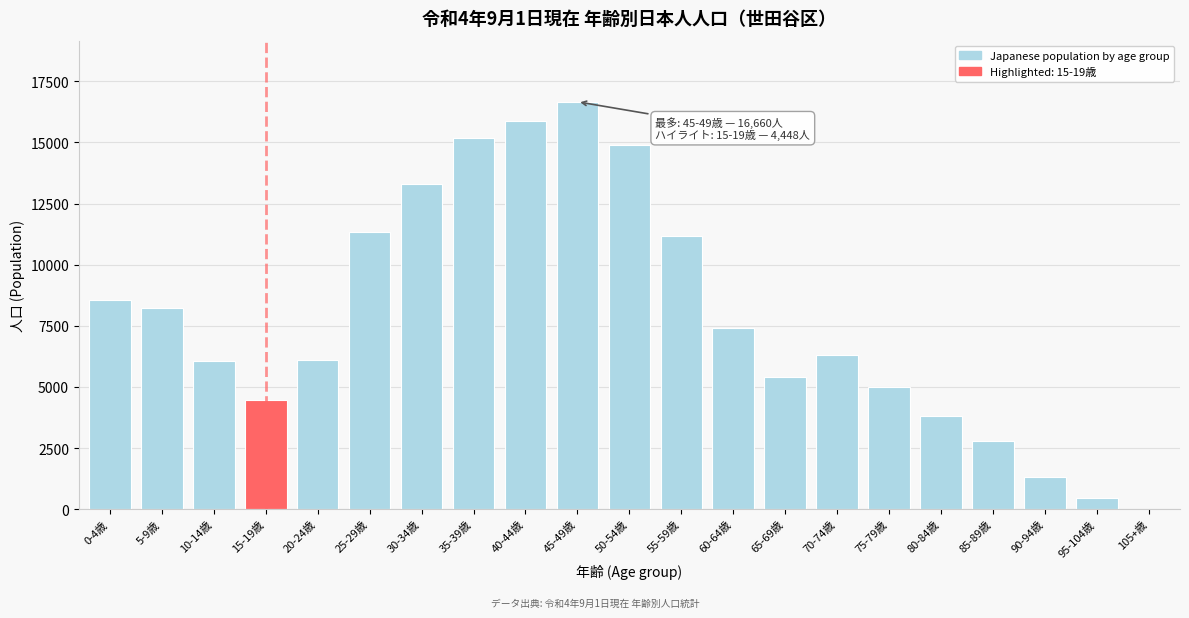

What is the greatest value displayed?

16660